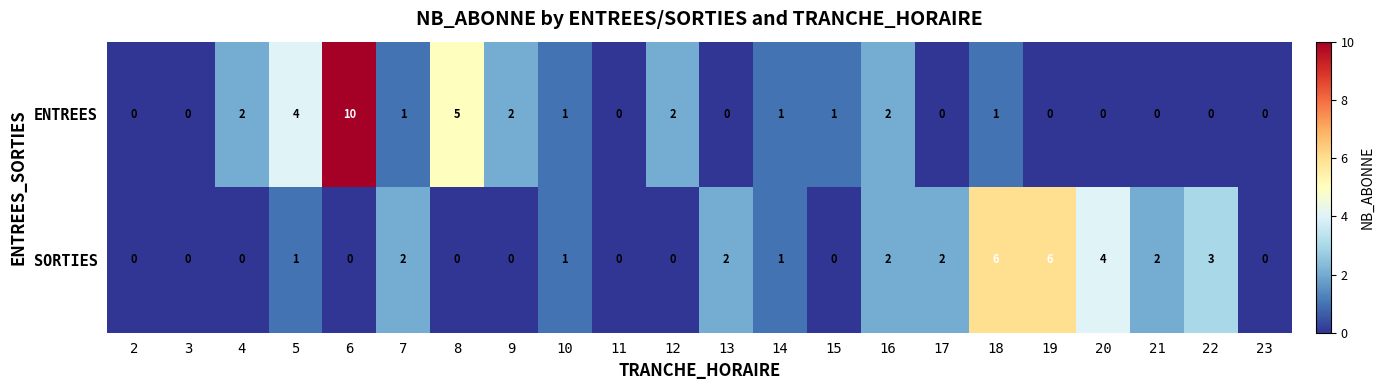

List the series in order of their peak value, lowest first.

SORTIES, ENTREES